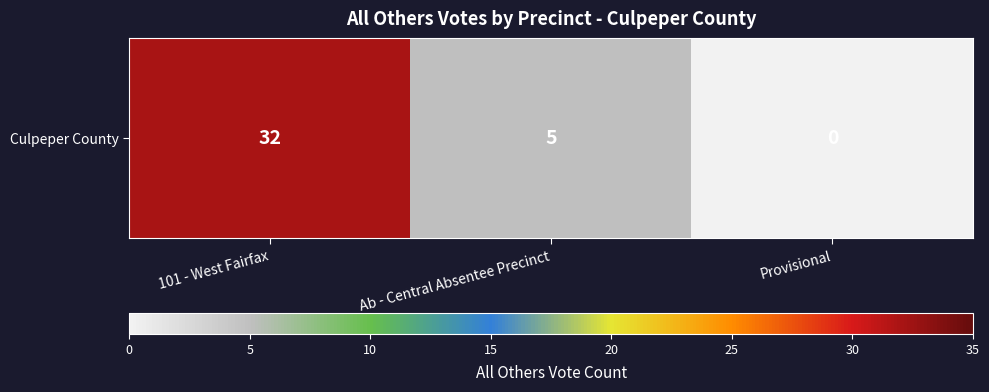

Which has a higher value, 101 - West Fairfax or Provisional?

101 - West Fairfax